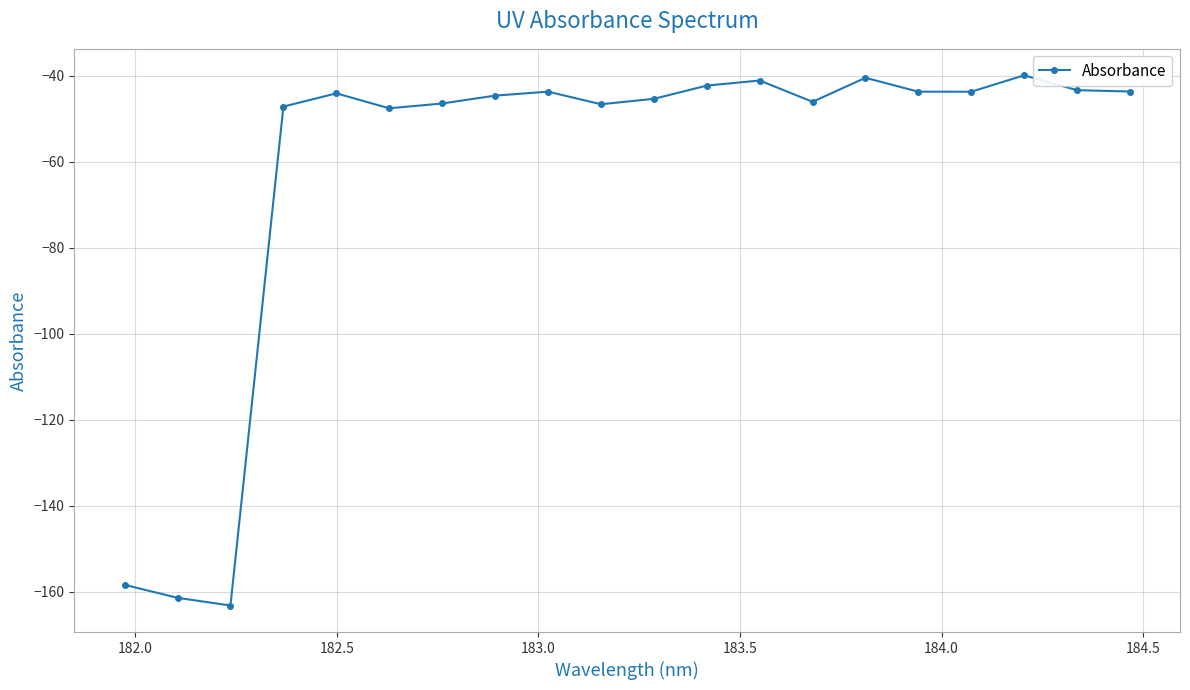

What is the smallest value displayed?

-163.2